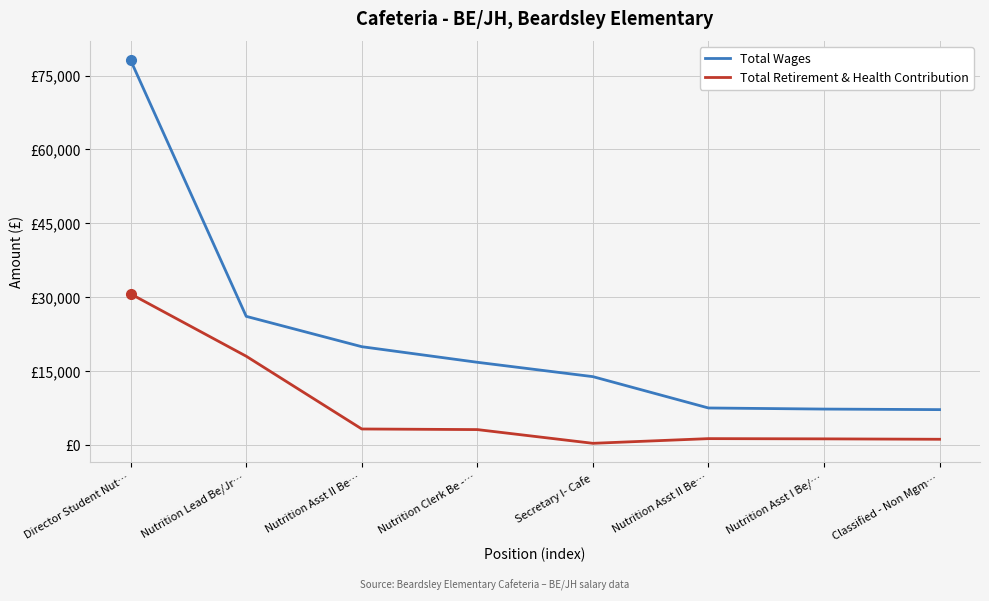

Is this an area chart (filled region under the line)?

No